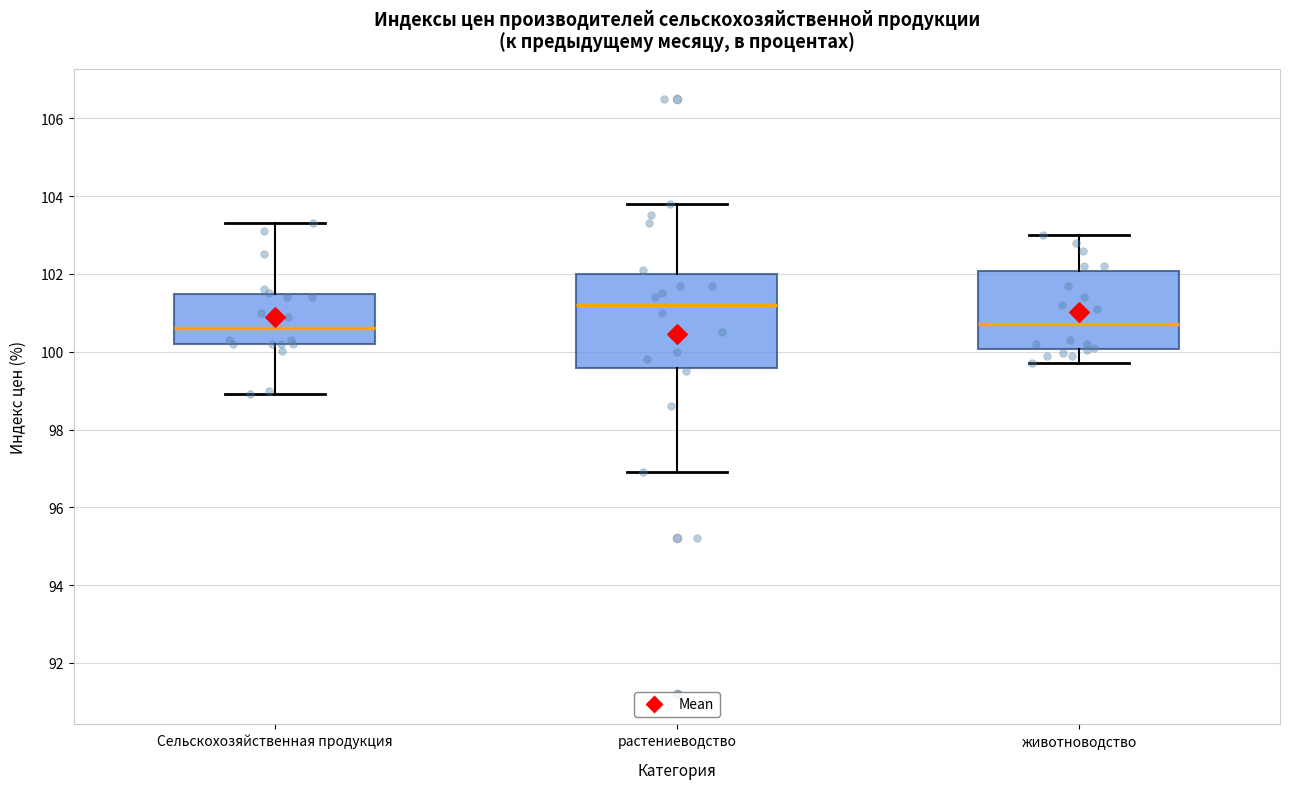

Comparing the boxes themselves (not the whiskers), which one is the tallest?

растениеводство